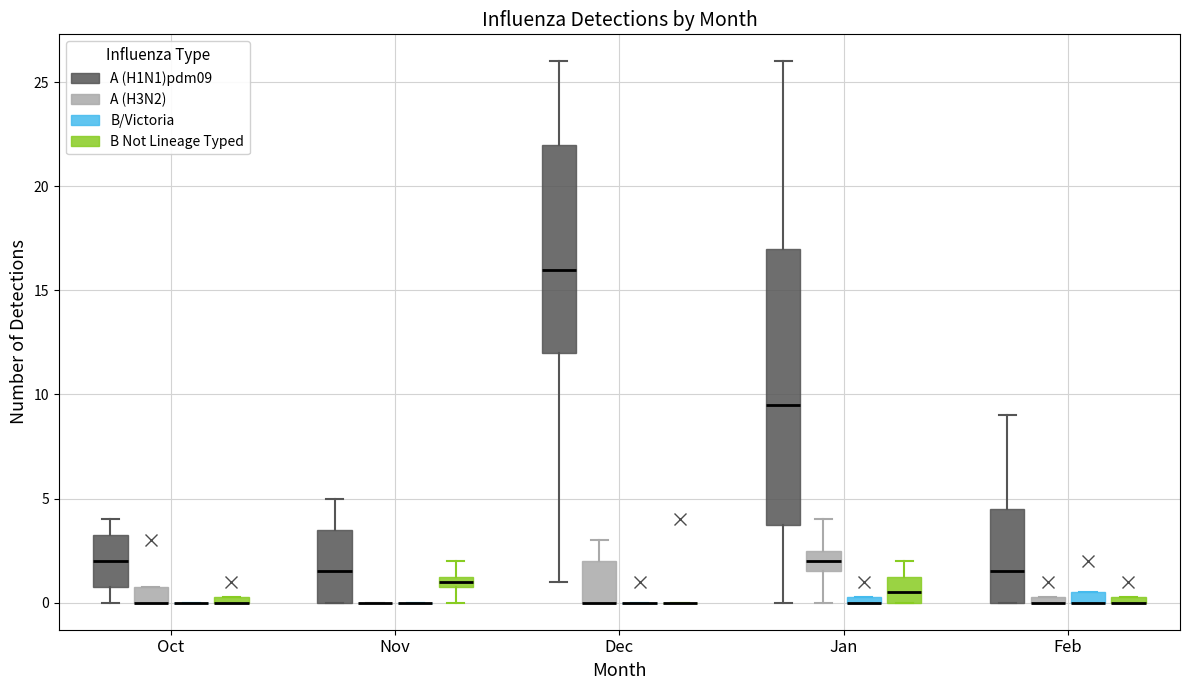

Comparing the boxes themselves (not the whiskers), which one is the tallest?

Jan (A (H1N1)pdm09)